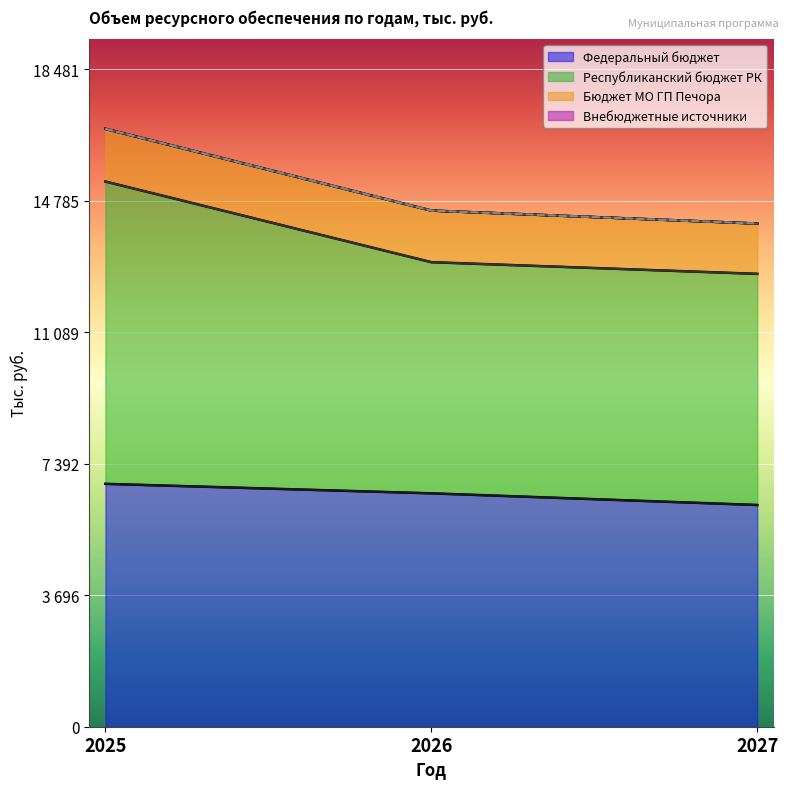

Does the chart display data point markers on the line(s)?

No